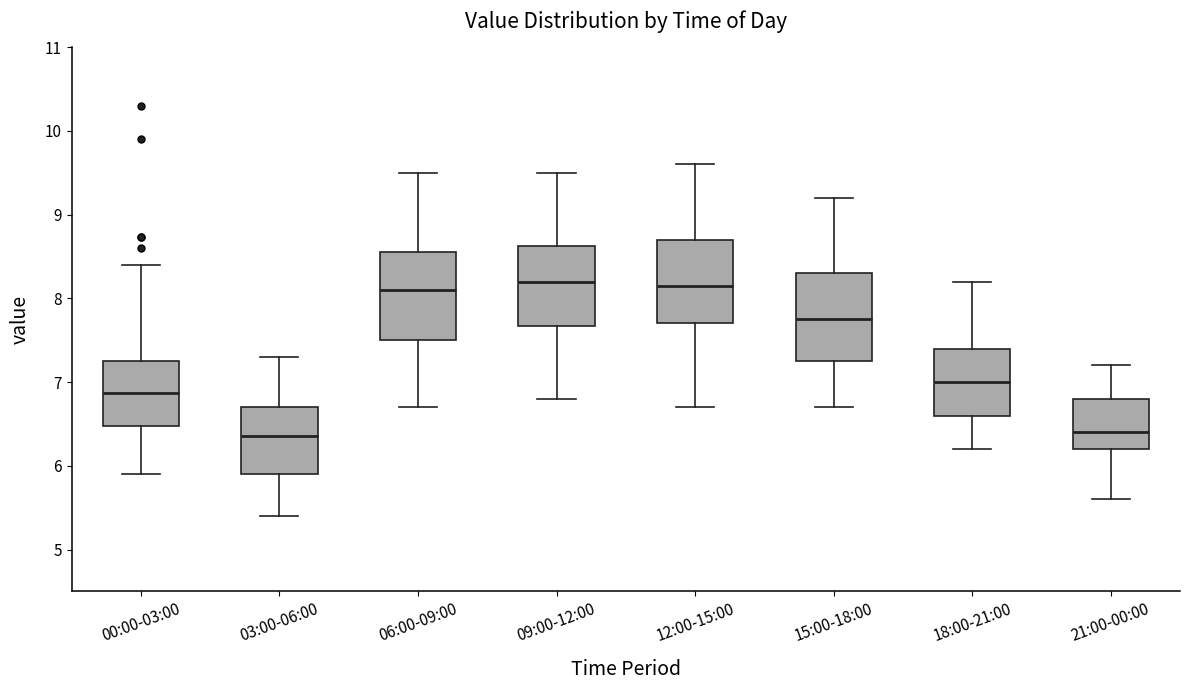

Reading left to right, read every box against the y-axis: the position of its median line, the range the box covers, and the ends of its whiskers. The values are not printed on the chart, so give them approximately, as read against the axis.

00:00-03:00: median 6.9, box 6.5 to 7.3, whiskers 5.9 to 8.4
03:00-06:00: median 6.4, box 5.9 to 6.7, whiskers 5.4 to 7.3
06:00-09:00: median 8.1, box 7.5 to 8.6, whiskers 6.7 to 9.5
09:00-12:00: median 8.2, box 7.7 to 8.6, whiskers 6.8 to 9.5
12:00-15:00: median 8.2, box 7.7 to 8.7, whiskers 6.7 to 9.6
15:00-18:00: median 7.8, box 7.3 to 8.3, whiskers 6.7 to 9.2
18:00-21:00: median 7.0, box 6.6 to 7.4, whiskers 6.2 to 8.2
21:00-00:00: median 6.4, box 6.2 to 6.8, whiskers 5.6 to 7.2